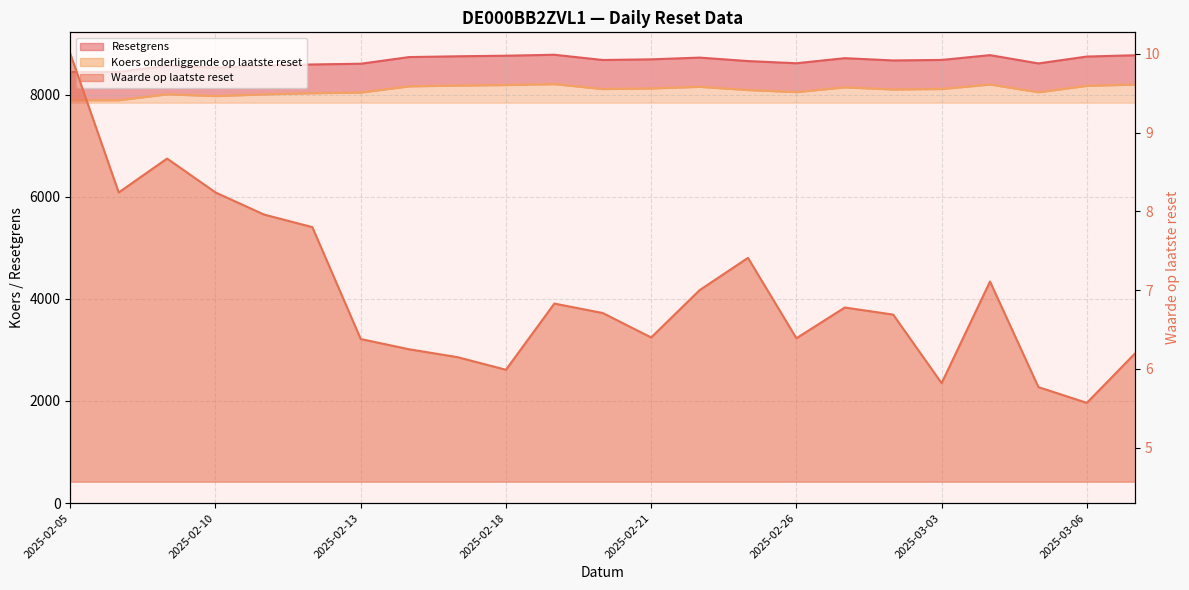

Reading right to left, transcribe all the data shown in this chart.

Waarde op laatste reset: 2025-03-07=6.2	2025-03-06=5.6	2025-03-05=5.8	2025-03-04=7.1	2025-03-03=5.8	2025-02-28=6.7	2025-02-27=6.8	2025-02-26=6.4	2025-02-25=7.4	2025-02-24=7.0	2025-02-21=6.4	2025-02-20=6.7	2025-02-19=6.8	2025-02-18=6.0	2025-02-17=6.2	2025-02-14=6.2	2025-02-13=6.4	2025-02-12=7.8	2025-02-11=8.0	2025-02-10=8.2	2025-02-07=8.7	2025-02-06=8.2	2025-02-05=10.0
Resetgrens: 2025-03-07=8771.5	2025-03-06=8745.9	2025-03-05=8611.3	2025-03-04=8773.7	2025-03-03=8679.4	2025-02-28=8669.7	2025-02-27=8714.0	2025-02-26=8614.6	2025-02-25=8657.4	2025-02-24=8725.3	2025-02-21=8691.2	2025-02-20=8678.3	2025-02-19=8781.0	2025-02-18=8762.4	2025-02-17=8751.0	2025-02-14=8735.6	2025-02-13=8605.1	2025-02-12=8590.9	2025-02-11=8566.7	2025-02-10=8531.1	2025-02-07=8568.2	2025-02-06=8444.1	2025-02-05=8444.1
Koers onderliggende op laatste reset: 2025-03-07=8197.7	2025-03-06=8173.8	2025-03-05=8047.9	2025-03-04=8199.7	2025-03-03=8111.6	2025-02-28=8102.5	2025-02-27=8143.9	2025-02-26=8051.1	2025-02-25=8091.0	2025-02-24=8154.5	2025-02-21=8122.6	2025-02-20=8110.5	2025-02-19=8206.6	2025-02-18=8189.1	2025-02-17=8178.5	2025-02-14=8164.1	2025-02-13=8042.2	2025-02-12=8028.9	2025-02-11=8006.2	2025-02-10=7973.0	2025-02-07=8007.6	2025-02-06=7891.7	2025-02-05=7891.7